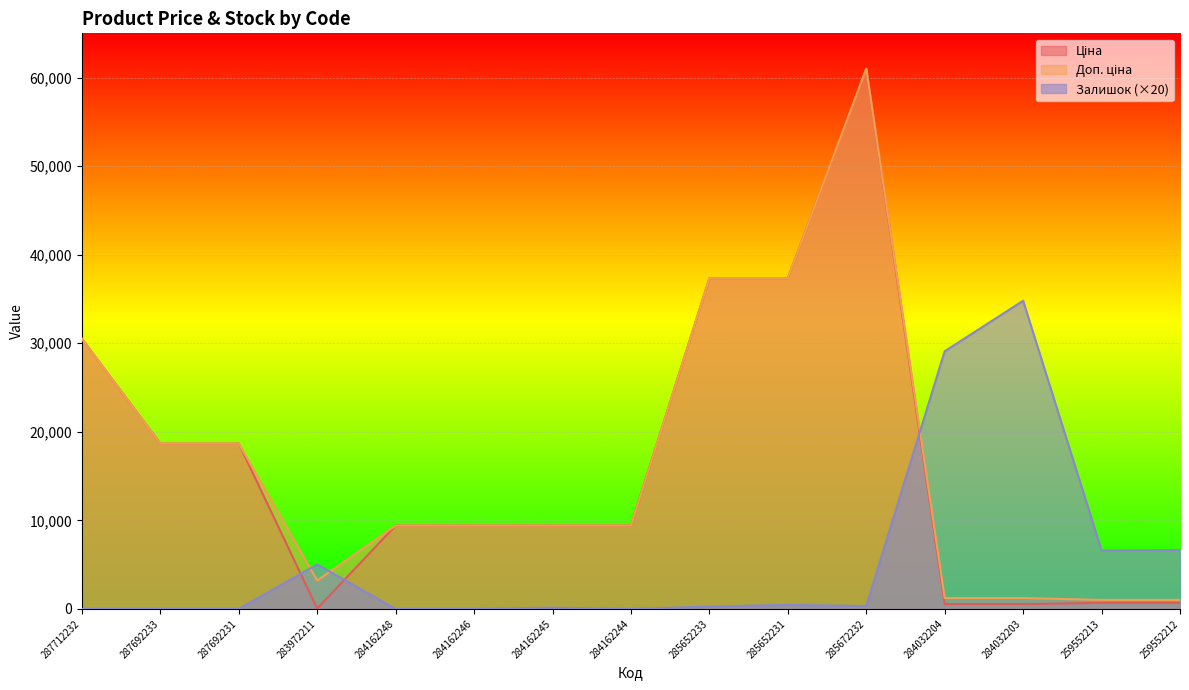

Which series has the largest range (max minus min)?

Ціна